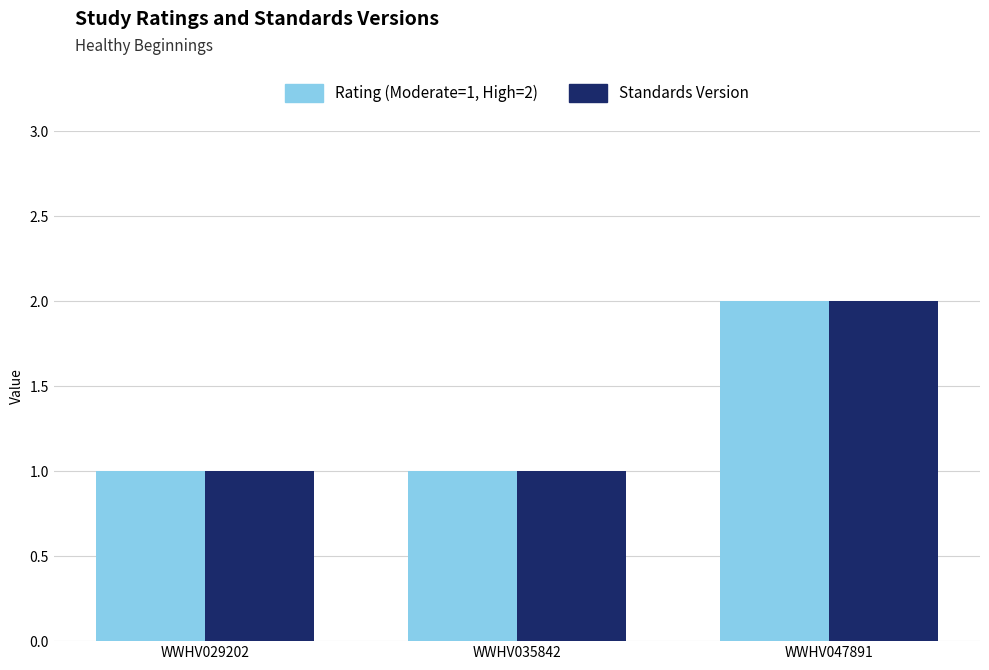

Which category has the highest value in the Standards Version series?

WWHV047891